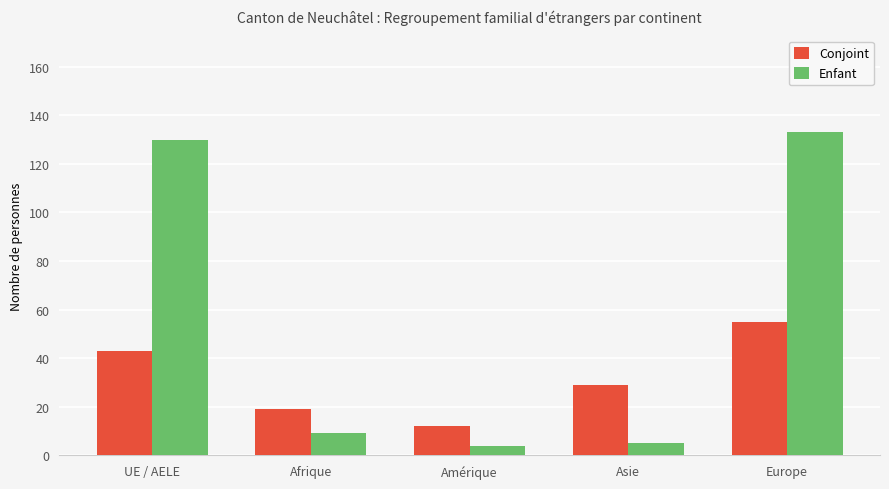

Does the chart contain any negative values?

No